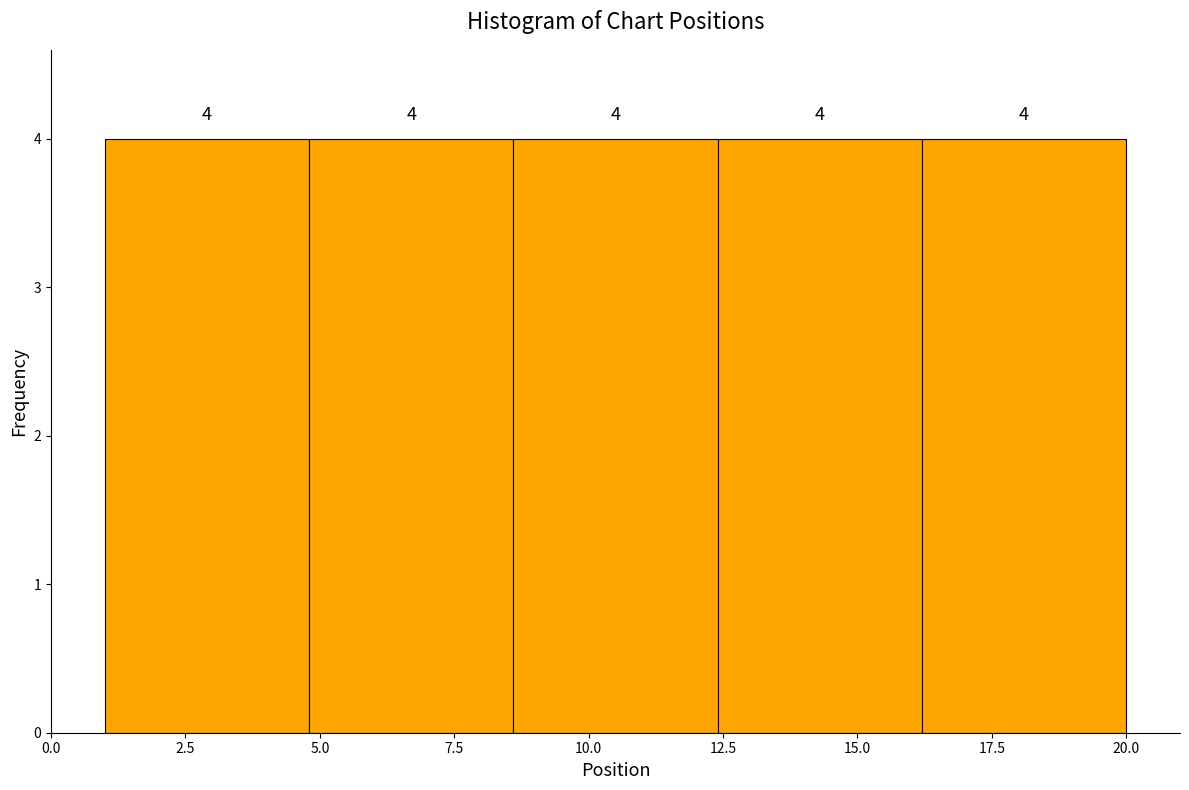

Reading left to right, transcribe this chart: for each bar, give the range it covers on the x-axis and its height. The bar edges are not printed on the chart, so give them approximately, as read against the axis.

1.0 to 4.8: 4
4.8 to 8.6: 4
8.6 to 12.4: 4
12.4 to 16.2: 4
16.2 to 20.0: 4